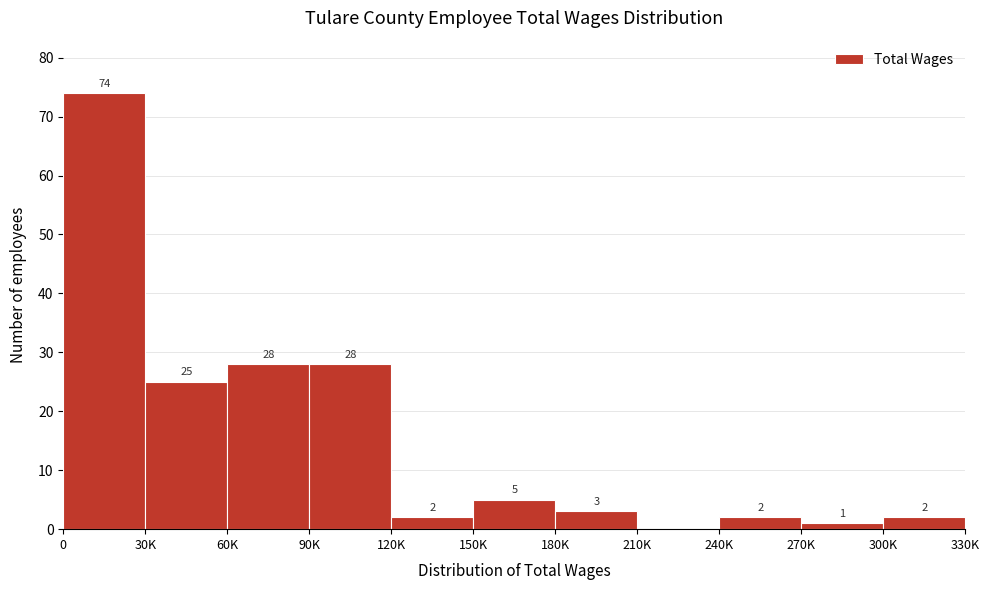

Reading left to right, list all the values displayed in this chart.

0=74	30K=25	60K=28	90K=28	120K=2	150K=5	180K=3	210K=0	240K=2	270K=1	300K=2